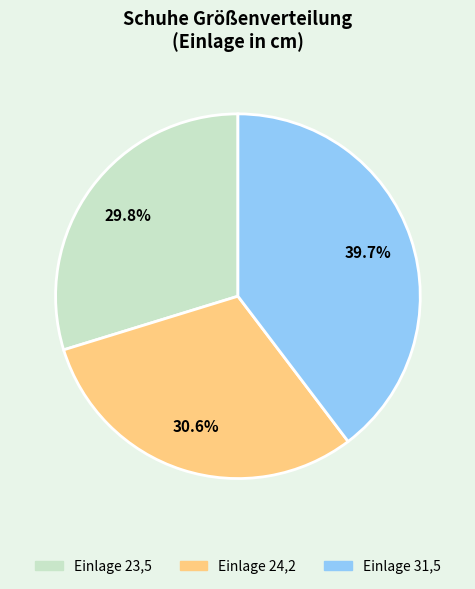

Does any single category account for the majority?

No